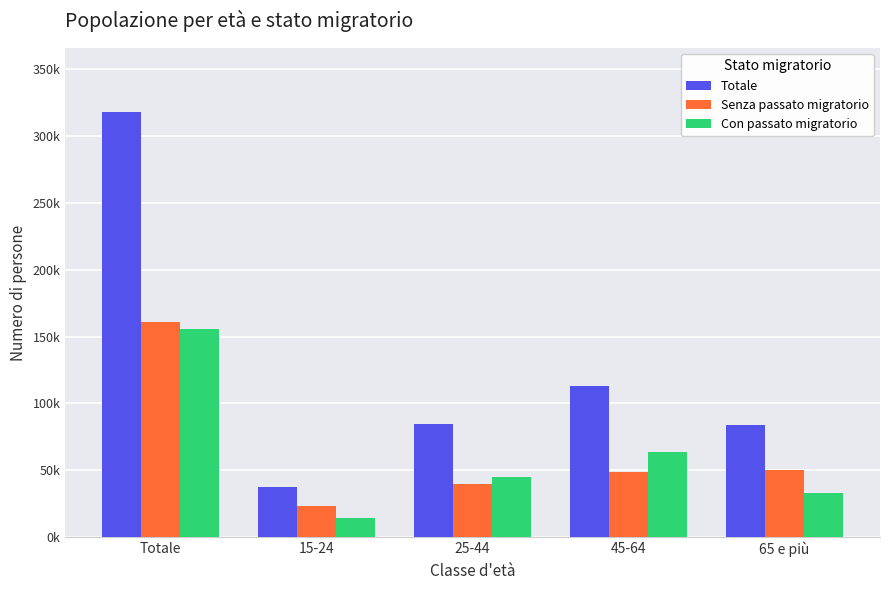

What are all the series names shown in the legend?

Totale, Senza passato migratorio, Con passato migratorio